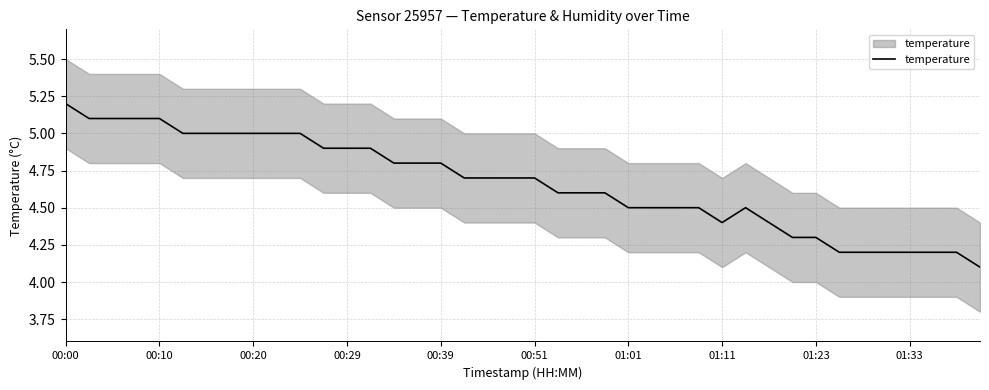

True or false: there are more than 0 points higher than both neighbors.

True